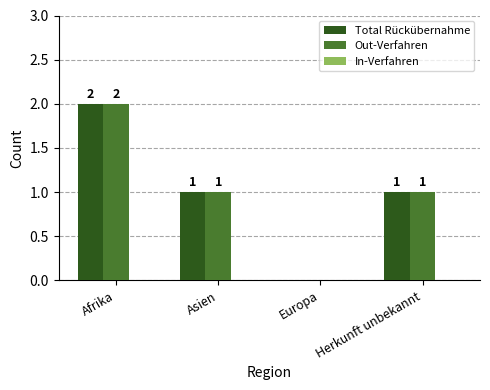

Read the Out-Verfahren value at Afrika.

2